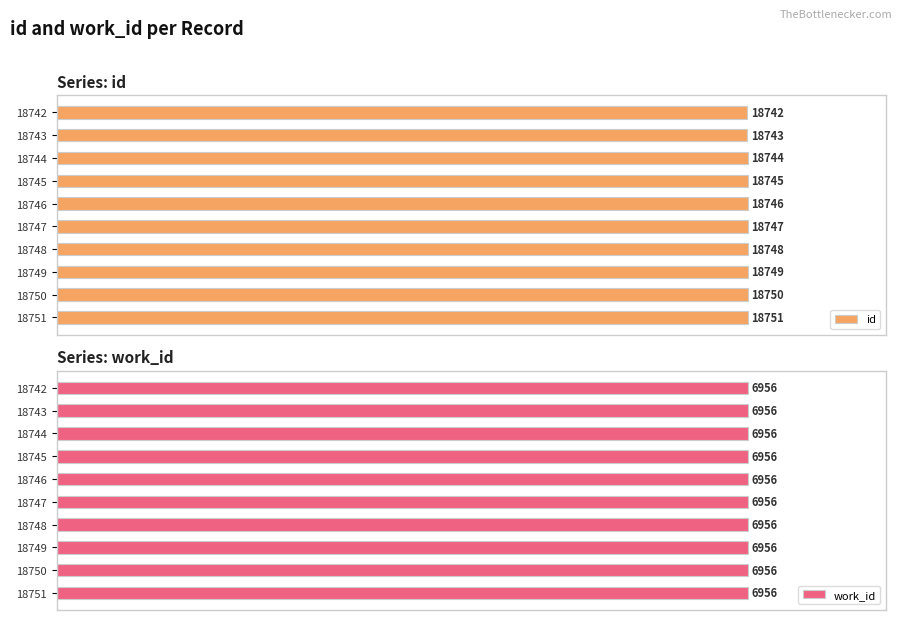

List the series in order of their overall mean, highest first.

id, work_id